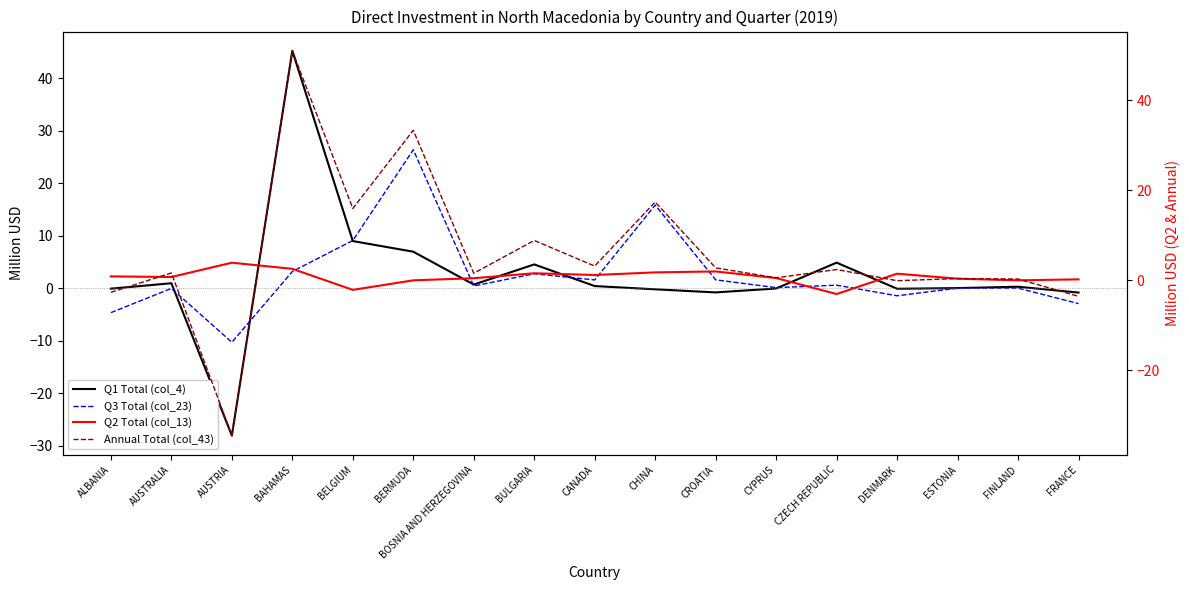

The value of Q1 Total (col_4) at BULGARIA is 2.9. True or false?

False